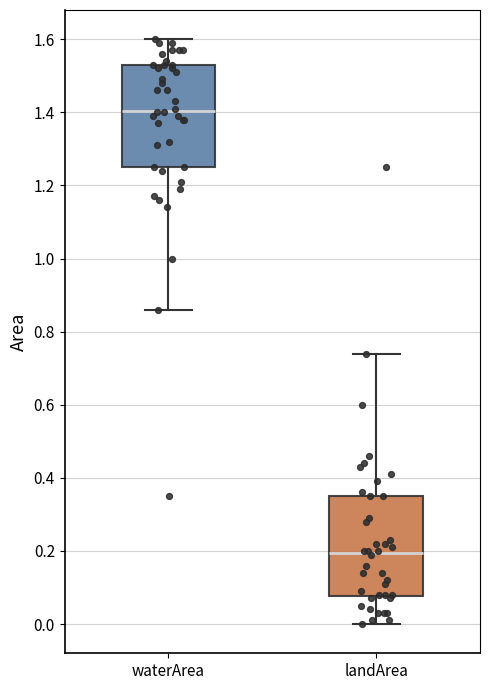

Reading left to right, read every box against the y-axis: the position of its median line, the range the box covers, and the ends of its whiskers. The values are not printed on the chart, so give them approximately, as read against the axis.

waterArea: median 1.40, box 1.26 to 1.54, whiskers 0.86 to 1.60
landArea: median 0.20, box 0.08 to 0.36, whiskers 0.00 to 0.74